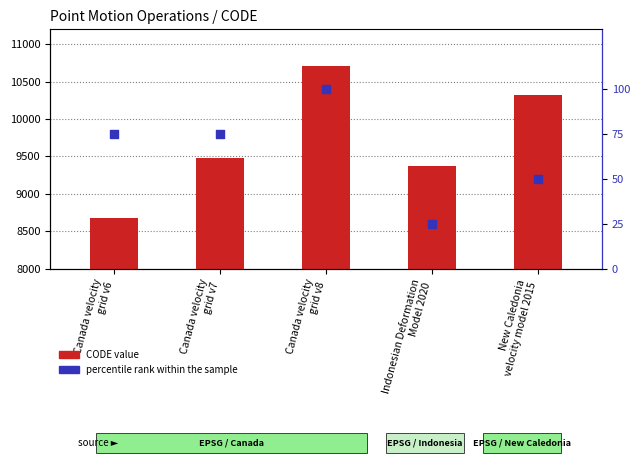

Which series contains the highest Y value?

CODE value